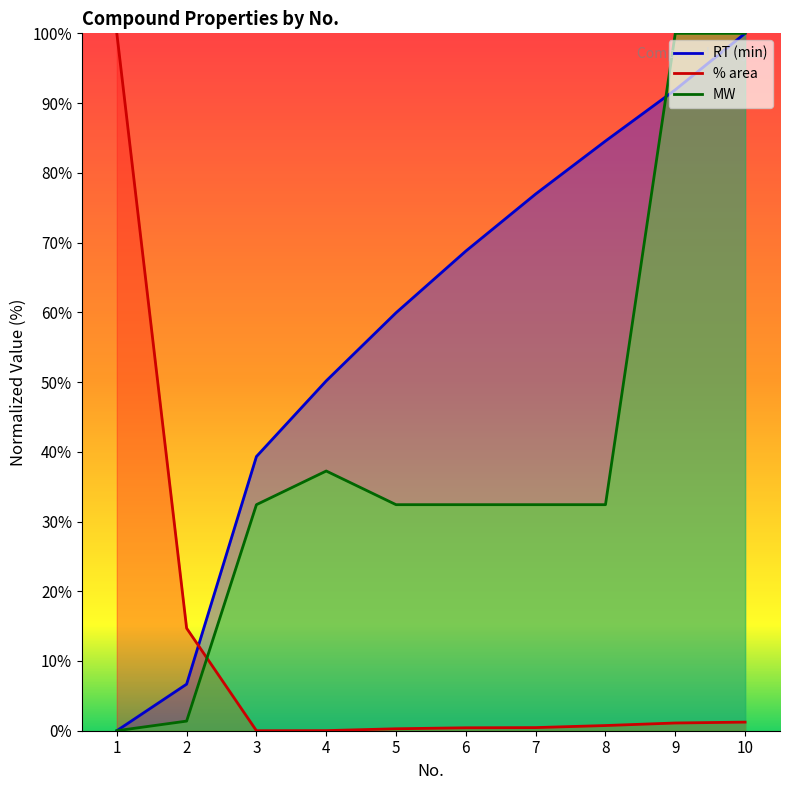

How many intersections are there between RT (min) and % area?

1